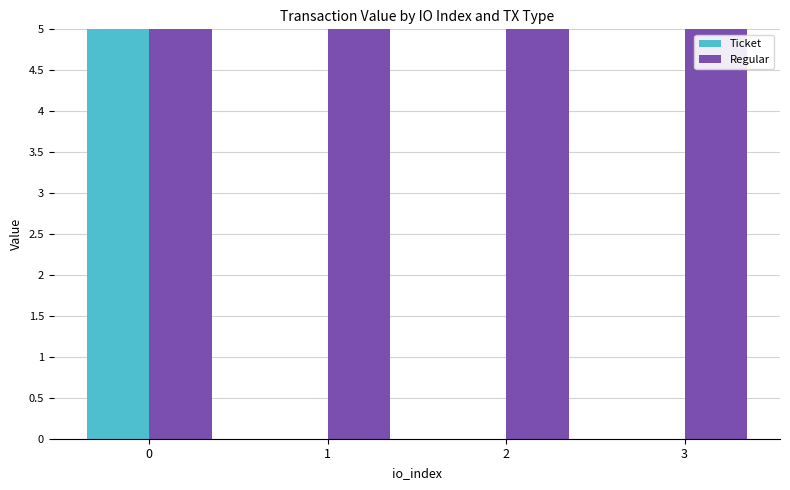

Reading right to left, transcribe all the data shown in this chart.

Ticket: 3=0.0	2=0.0	1=0.0	0=5.8
Regular: 3=5.8	2=5.8	1=5.8	0=5.8